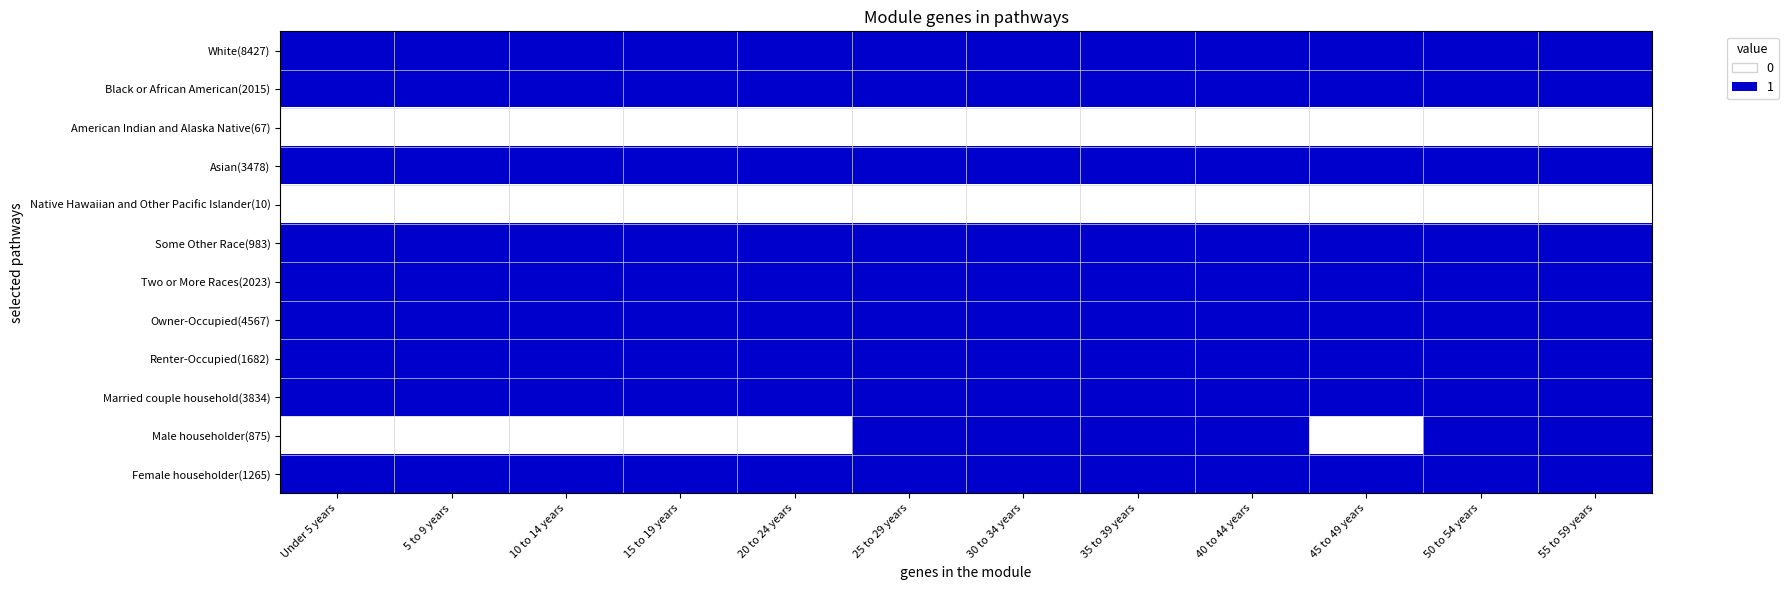

What is the spread (max minus min) of values at 25 to 29 years?

1